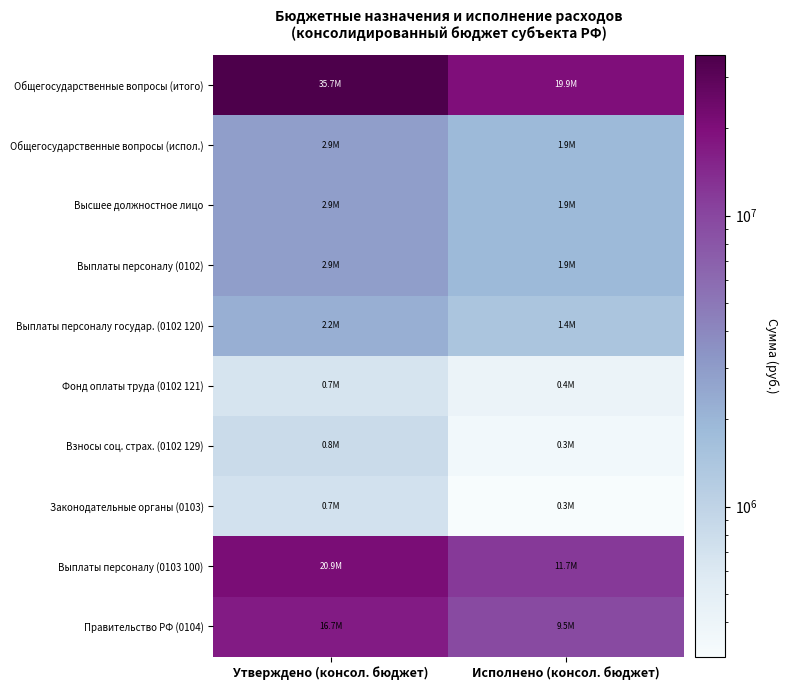

Rank the series by their maximum value, from lowest to highest.

Фонд оплаты труда (0102 121), Законодательные органы (0103), Взносы соц. страх. (0102 129), Выплаты персоналу государ. (0102 120), Общегосударственные вопросы (испол.), Высшее должностное лицо, Выплаты персоналу (0102), Правительство РФ (0104), Выплаты персоналу (0103 100), Общегосударственные вопросы (итого)